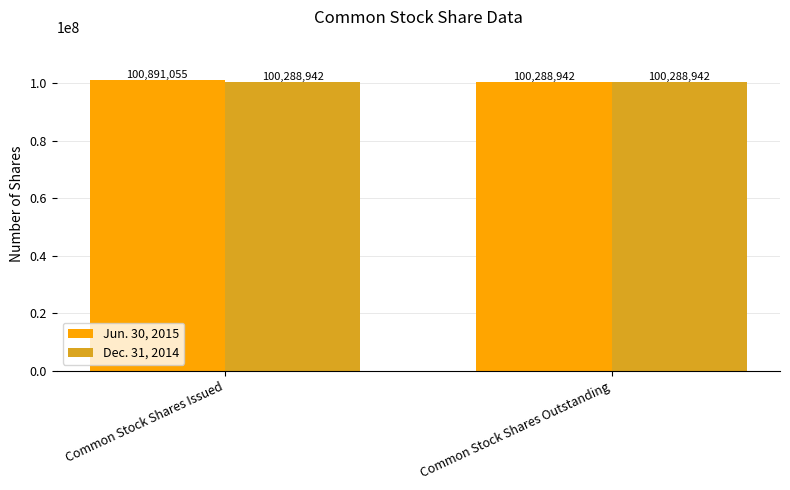

How many bars are there in each group?

2